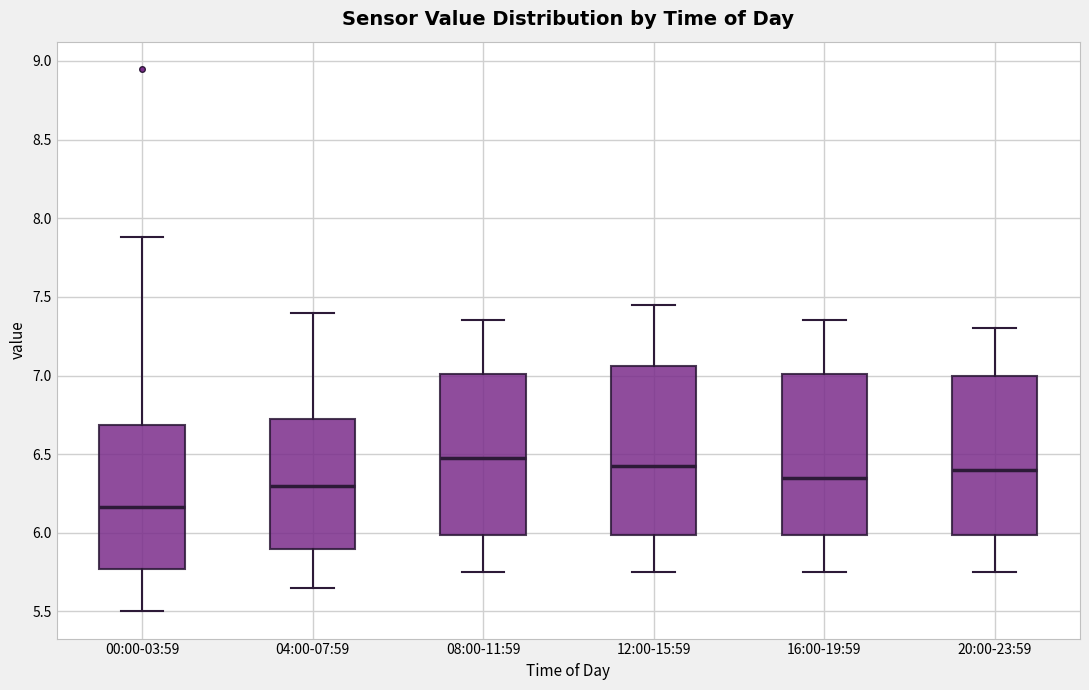

Reading left to right, transcribe this box plot: for each box, give where its median line is, the range the box spans, and where its two whiskers end, as read against the y-axis. The values are not printed on the chart, so give them approximately, as read against the axis.

00:00-03:59: median 6.15, box 5.75 to 6.70, whiskers 5.50 to 7.90
04:00-07:59: median 6.30, box 5.90 to 6.75, whiskers 5.65 to 7.40
08:00-11:59: median 6.50, box 6.00 to 7.00, whiskers 5.75 to 7.35
12:00-15:59: median 6.45, box 6.00 to 7.05, whiskers 5.75 to 7.45
16:00-19:59: median 6.35, box 6.00 to 7.00, whiskers 5.75 to 7.35
20:00-23:59: median 6.40, box 6.00 to 7.00, whiskers 5.75 to 7.30